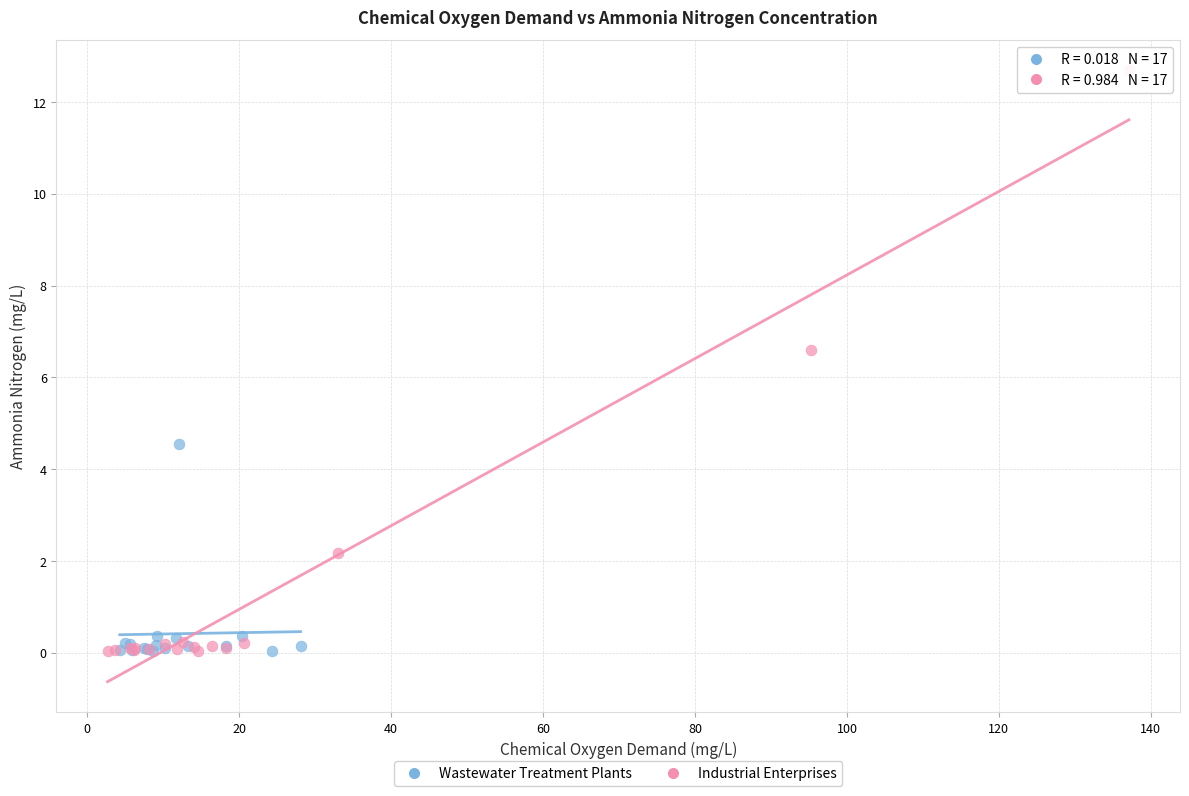

Which series has the largest Y range (max minus min)?

Industrial Enterprises